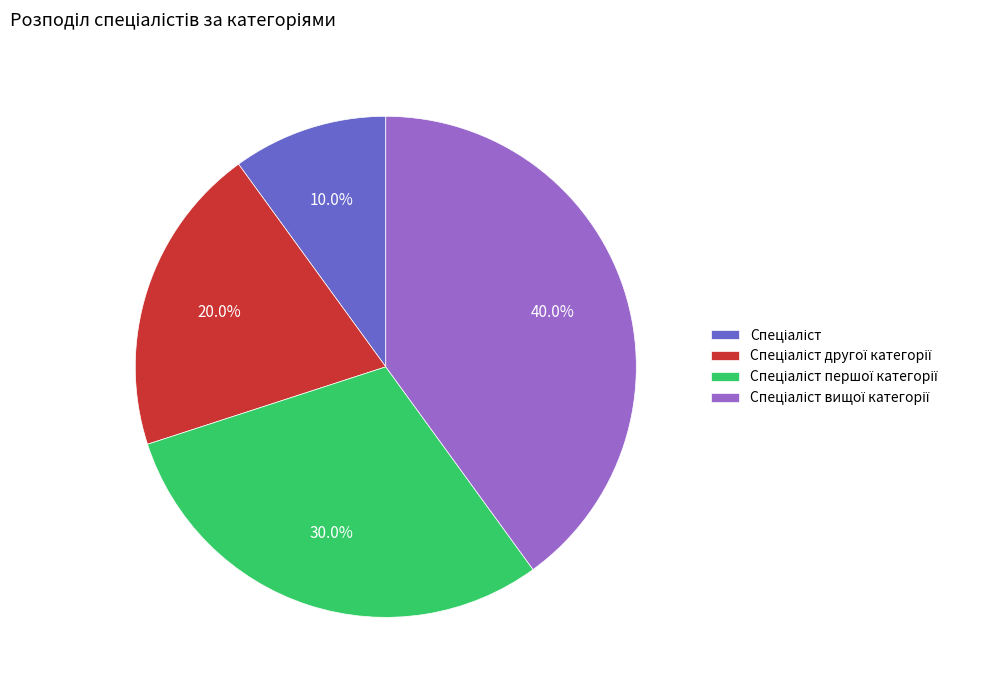

Is there a majority slice in this chart?

No